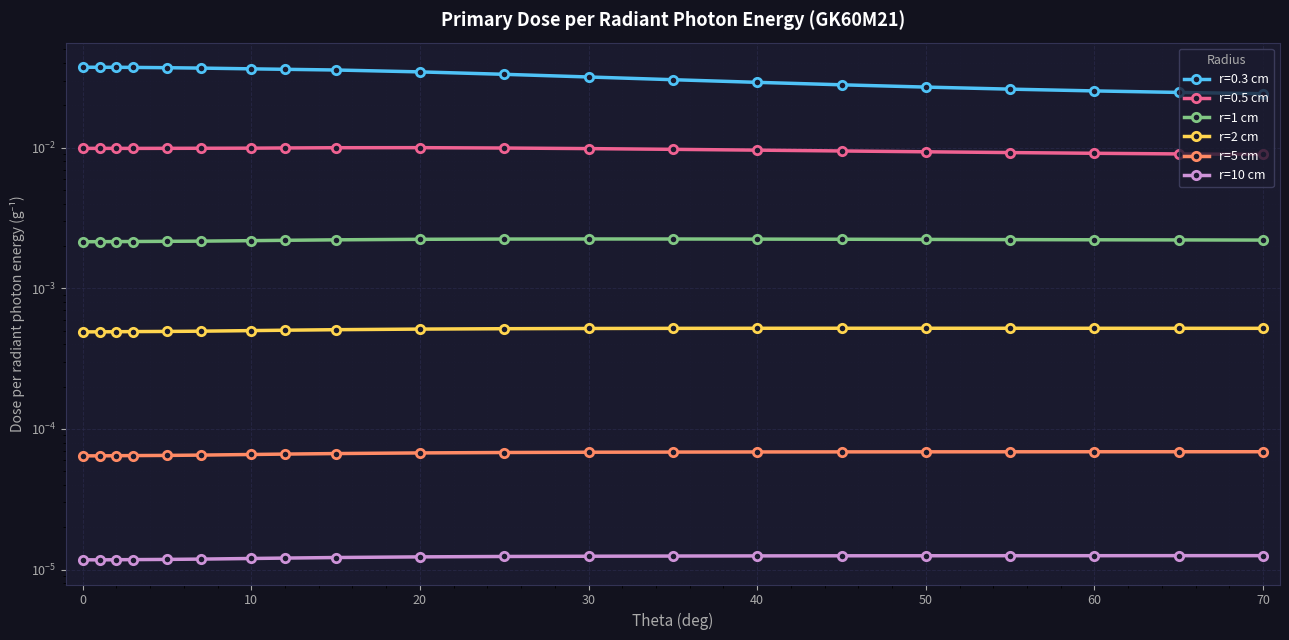

List the series in order of their peak value, highest first.

r=1 cm, r=2 cm, r=5 cm, r=10 cm